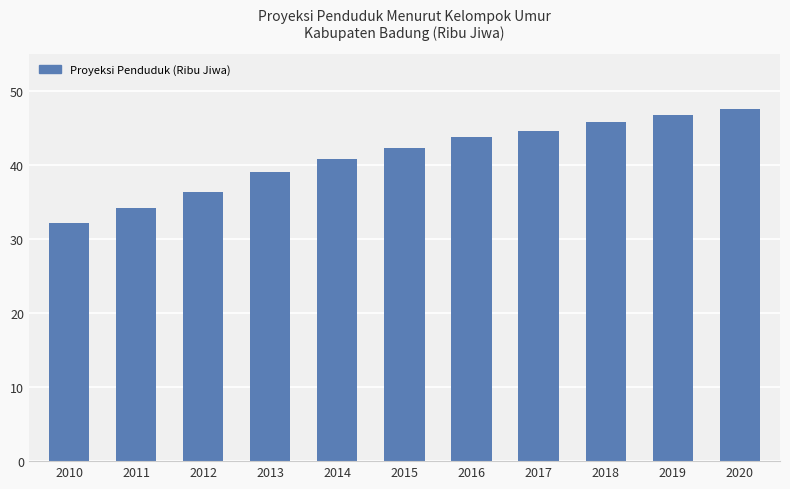

What is the ratio of the value at 2013 to the value at 2011?

1.1